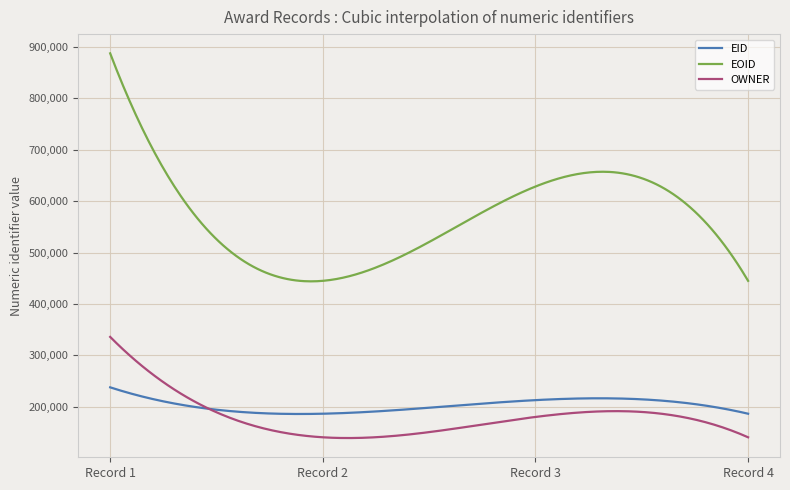

What is the maximum value shown in the chart?

887493.0